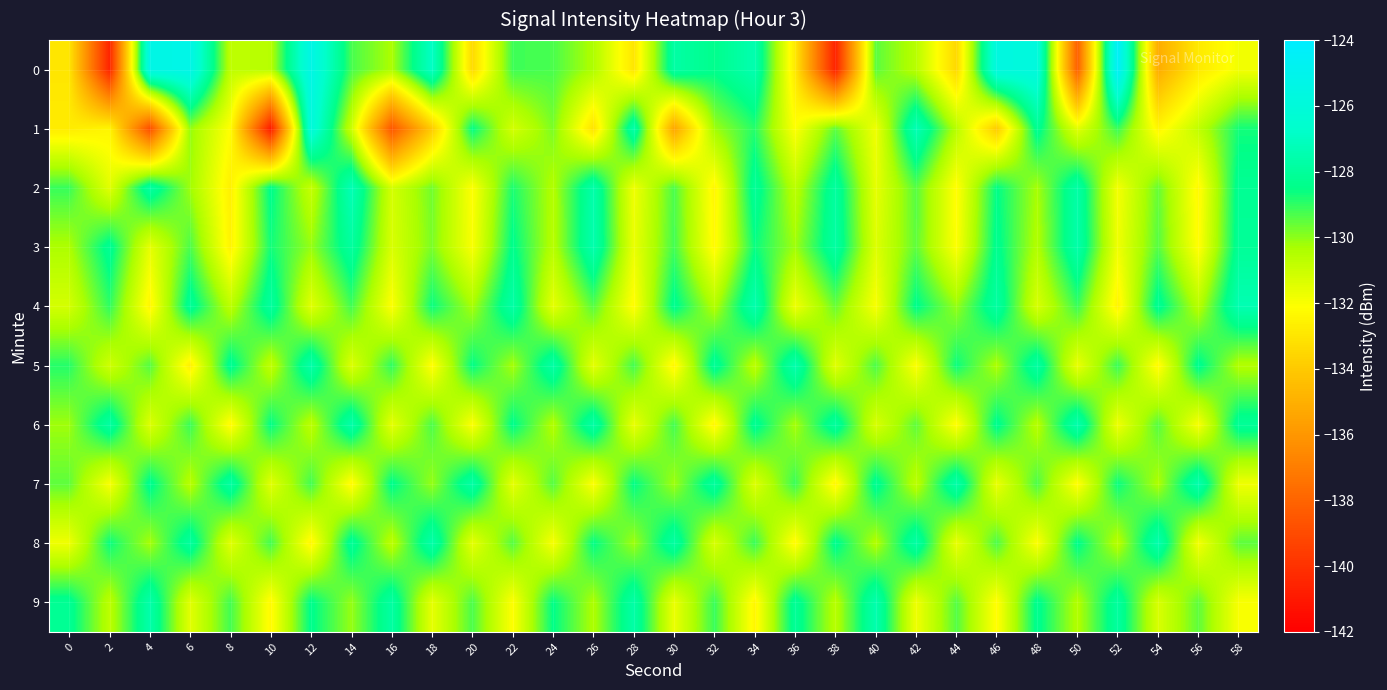

How many distinct data groups are displayed?

10